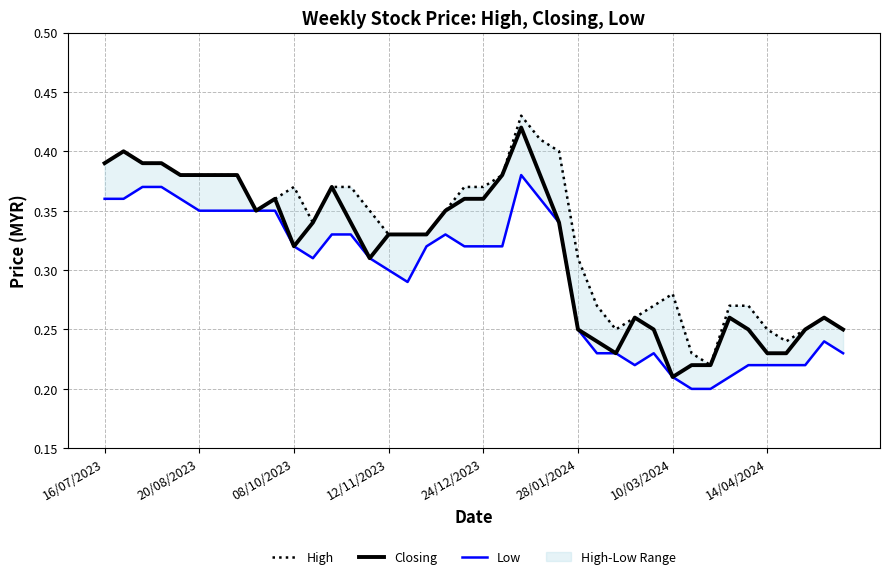

At which label does Closing reach its minimum?

10/03/2024